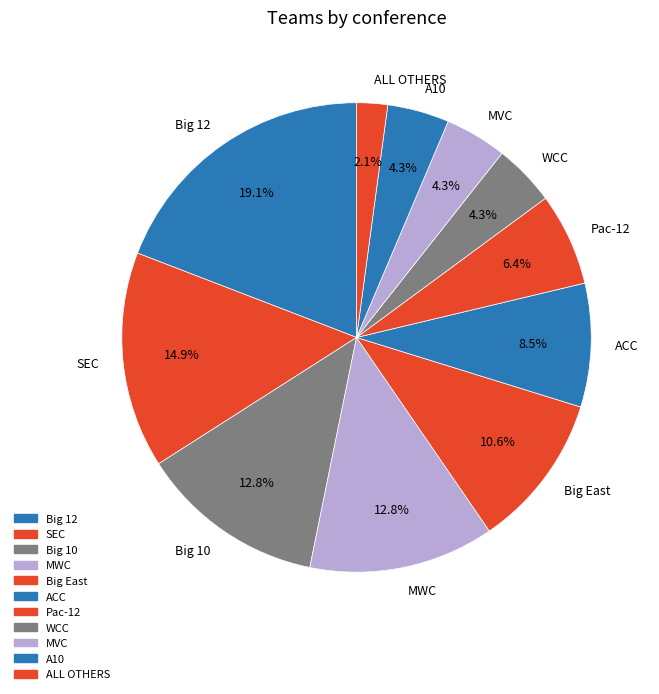

To the nearest percent, what is the difference between the Big 10 and ACC slice percentages?

4%